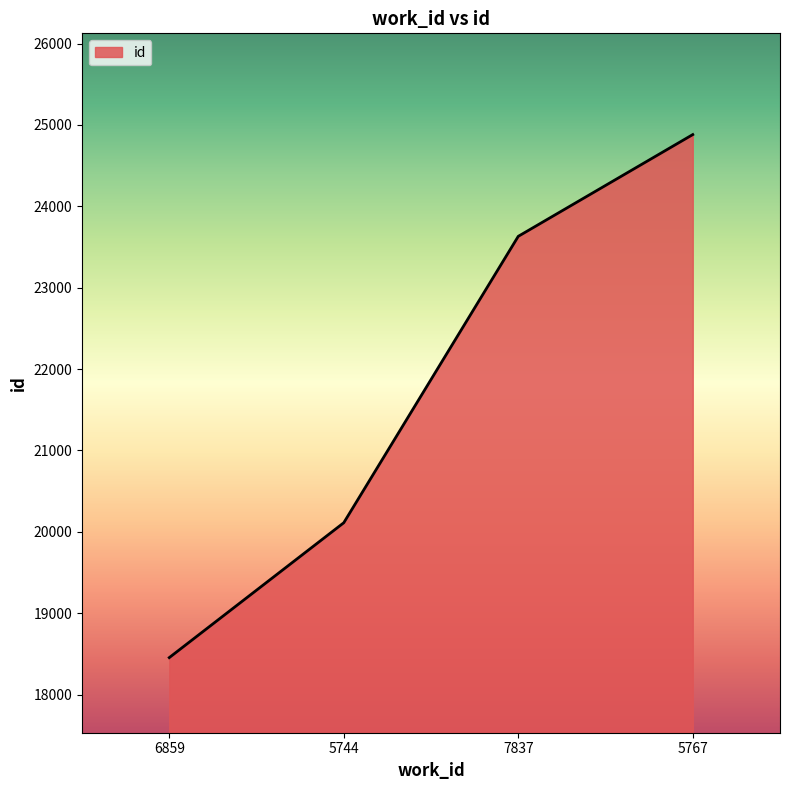

What is the difference between the second highest and second lowest values?

3519